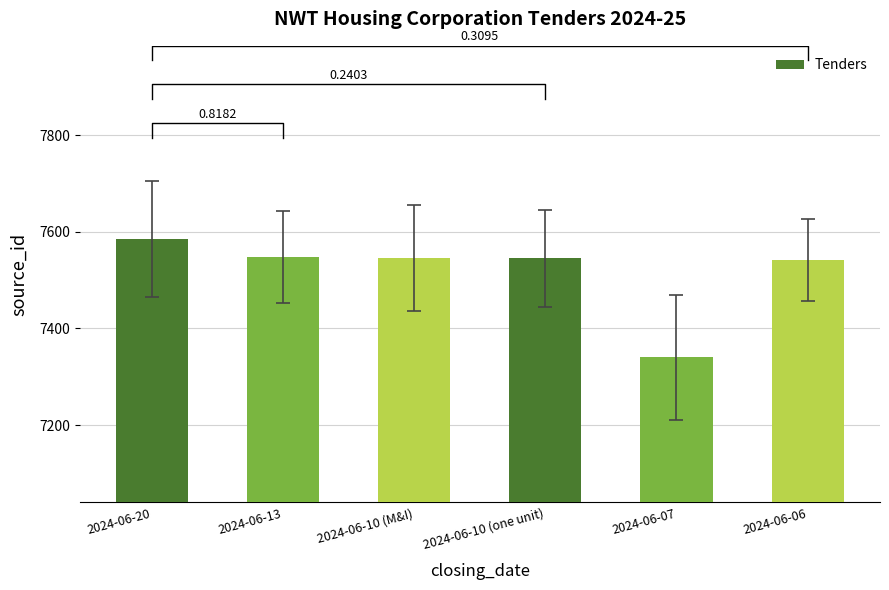

Which category has the highest value across all series?

2024-06-20